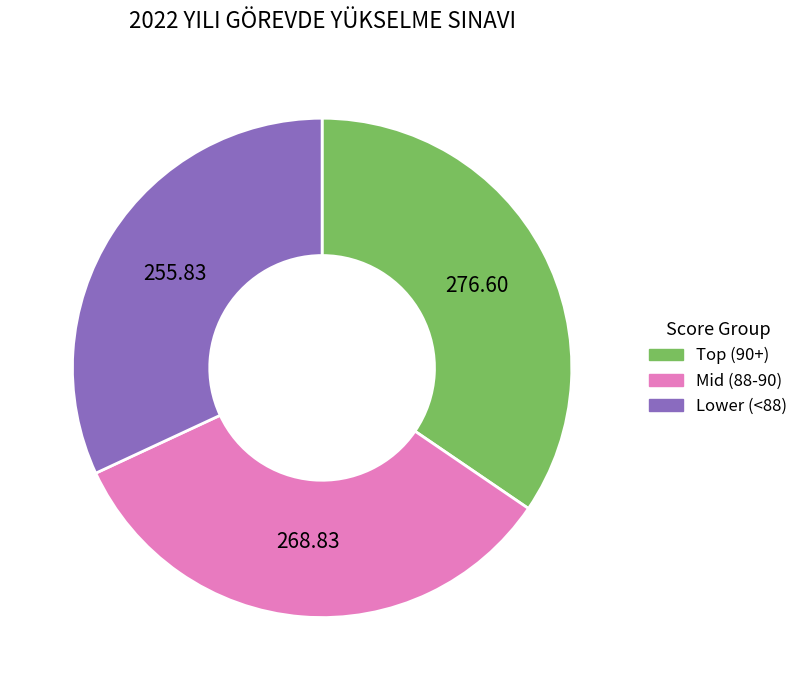

Which category has the smallest portion of the pie?

Lower (<88)